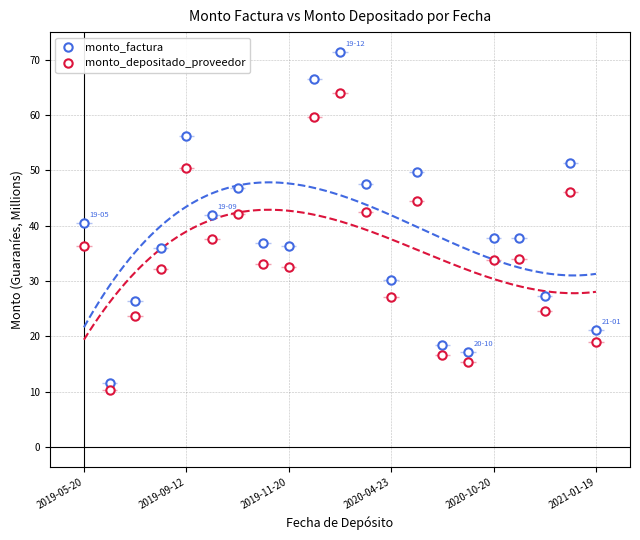

At which category is the sum across all series the highest?

10